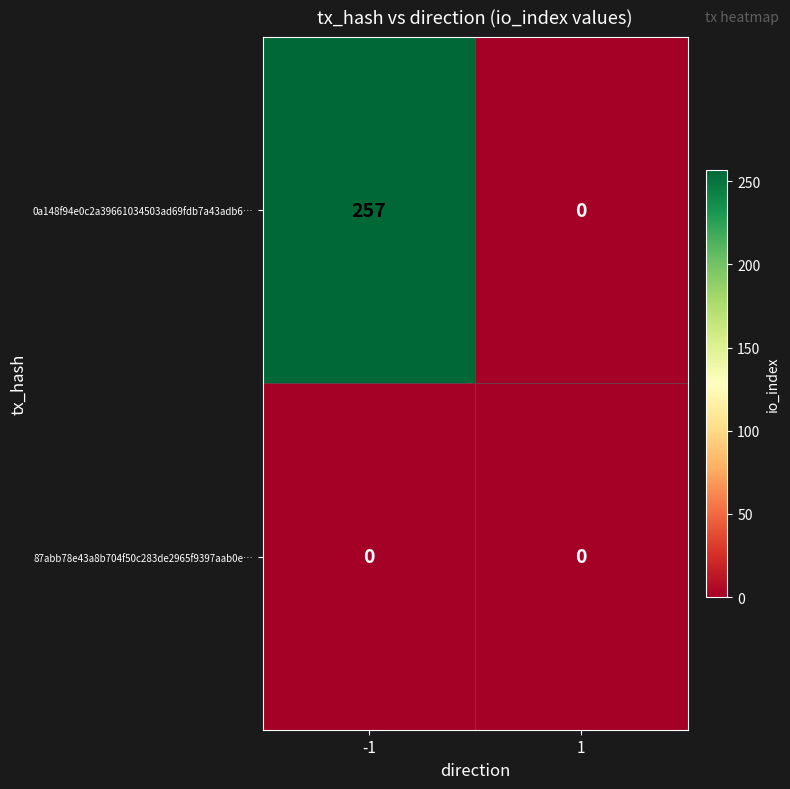

Count the number of categories in the chart.

2